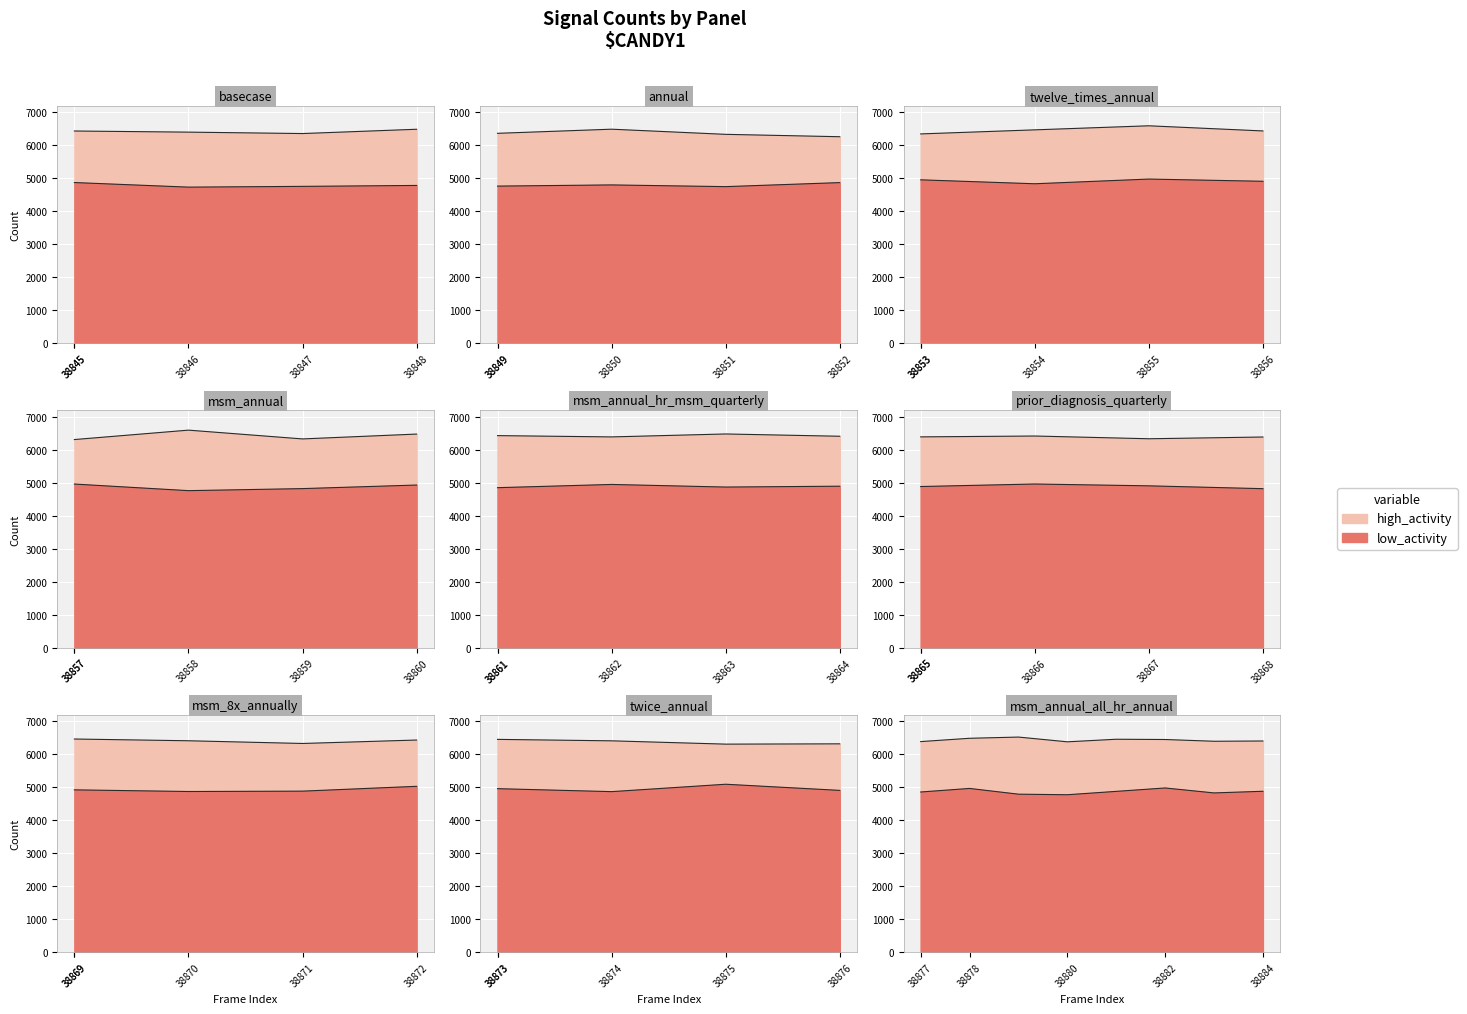

What is the average value of the low_activity series?

4874